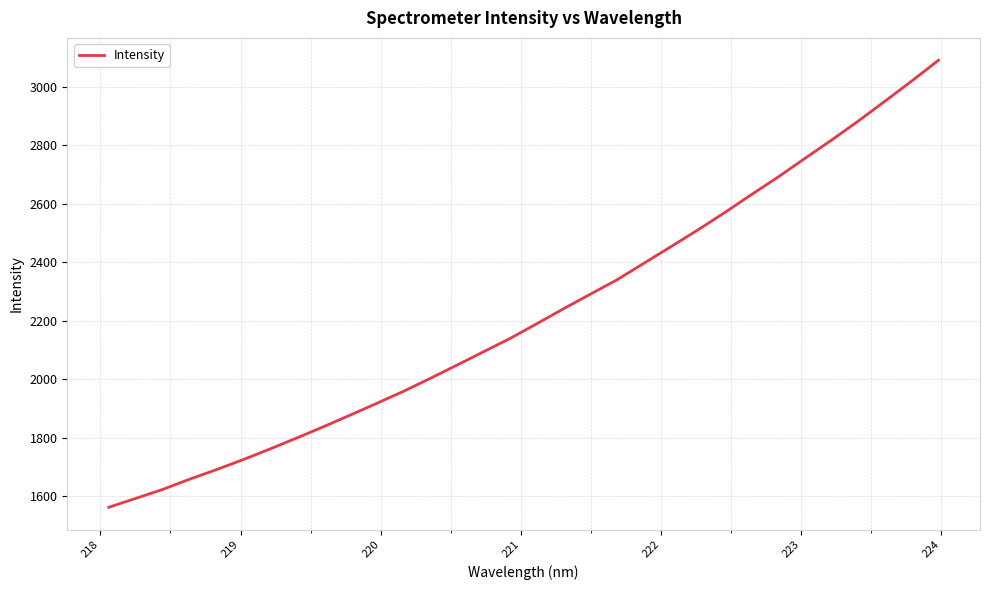

What is the maximum value shown in the chart?

3091.3